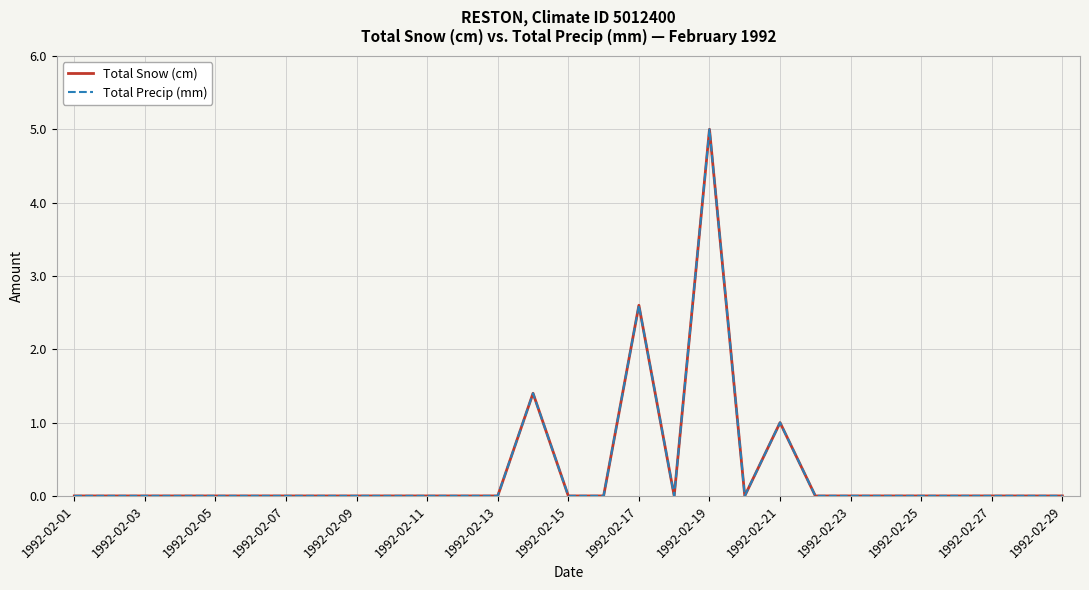

Does the chart have visible grid lines?

Yes